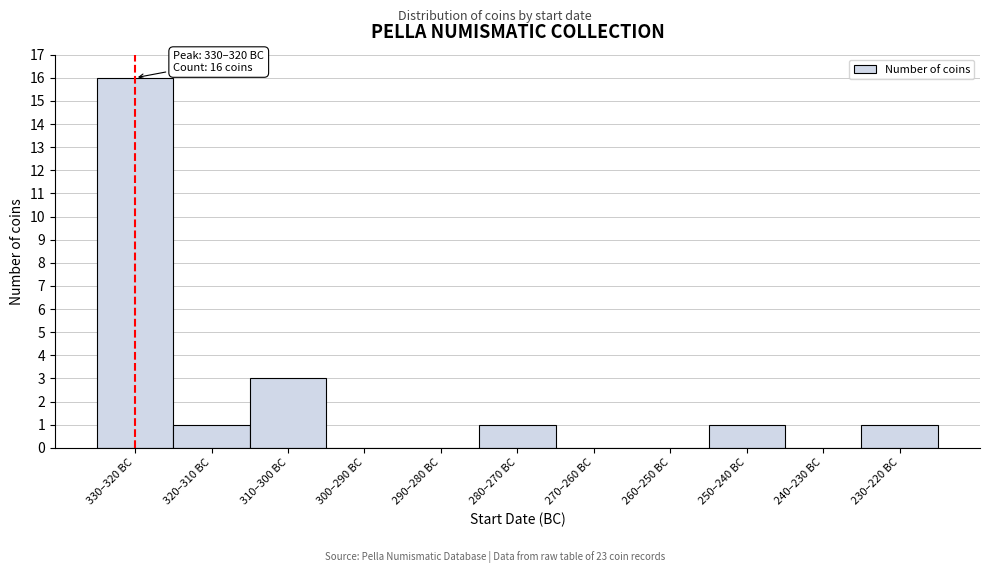

Reading left to right, list all the values displayed in this chart.

330–320 BC=16	320–310 BC=1	310–300 BC=3	300–290 BC=0	290–280 BC=0	280–270 BC=1	270–260 BC=0	260–250 BC=0	250–240 BC=1	240–230 BC=0	230–220 BC=1